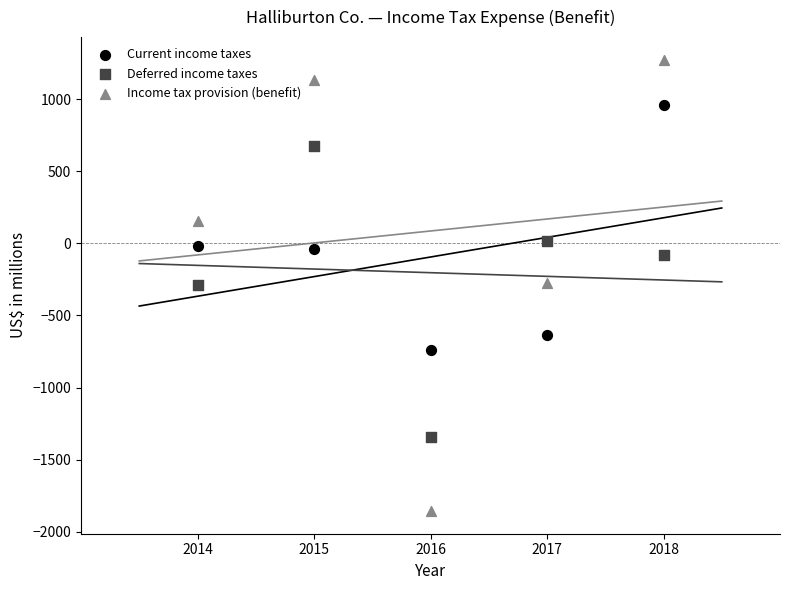

Which series reaches the maximum Y coordinate?

Income tax provision (benefit)